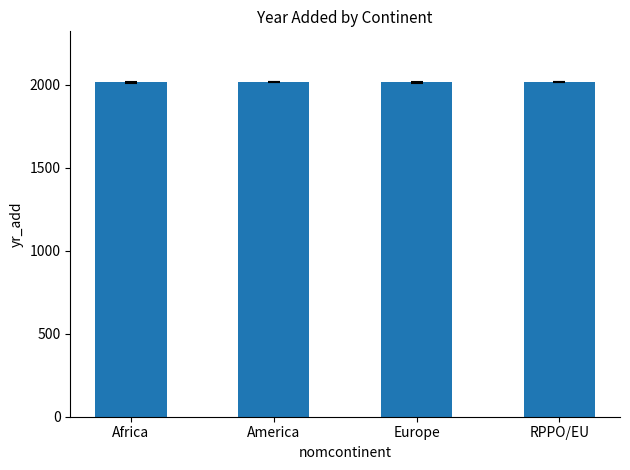

What position from the left is America?

2